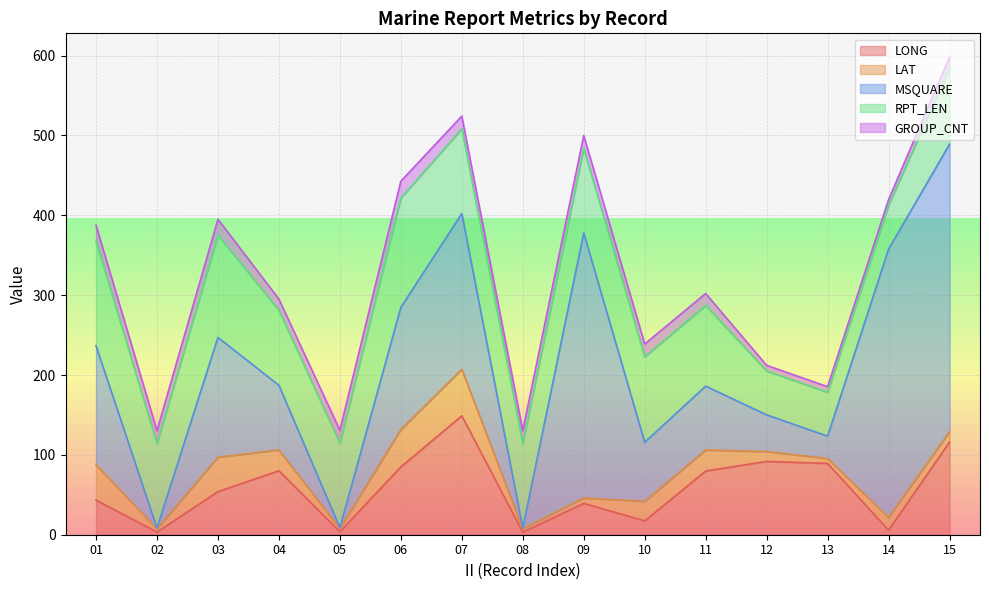

How many lines are shown in the chart?

5